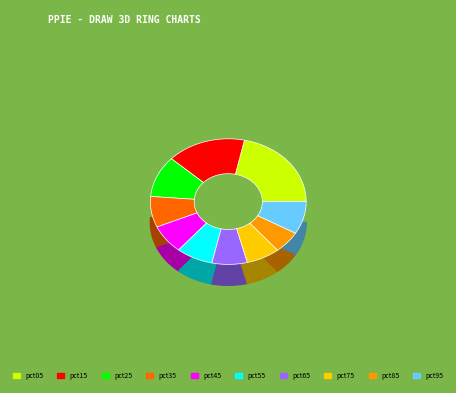

Which slice is the largest?

pct05